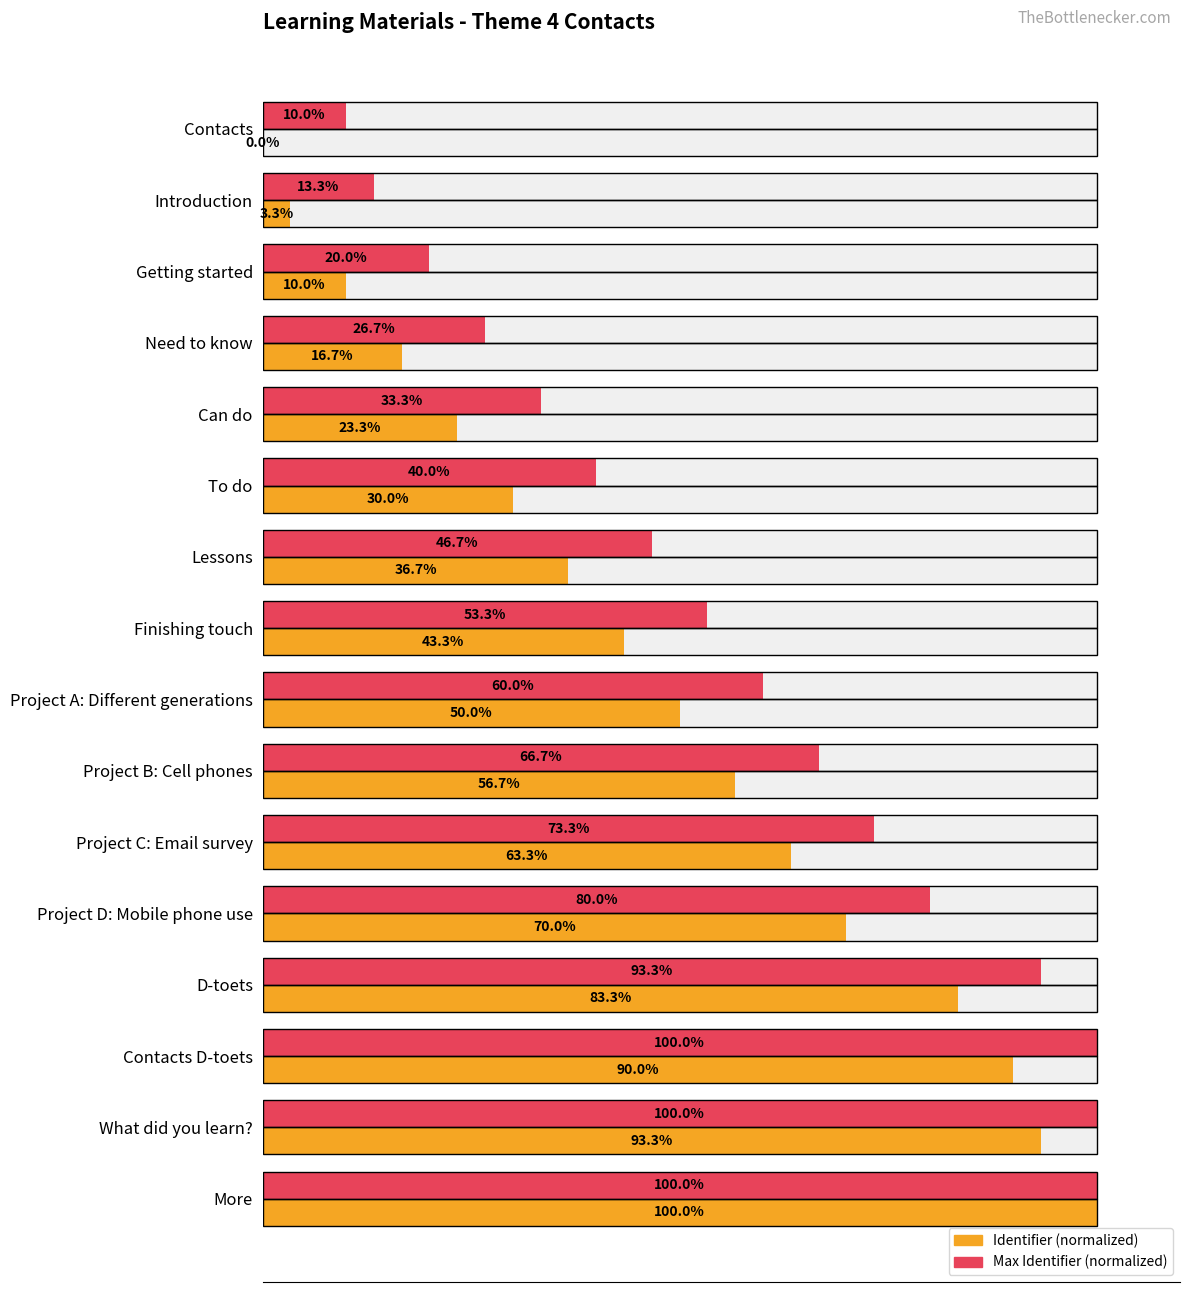

Which series has the widest spread of values?

Identifier (normalized)